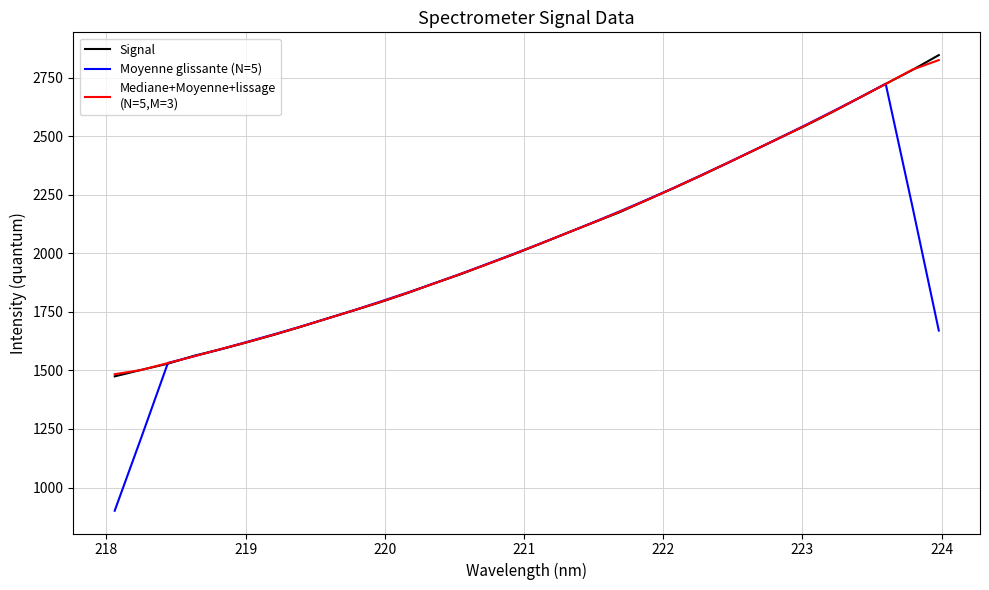

What is the maximum value shown in the chart?

2845.6